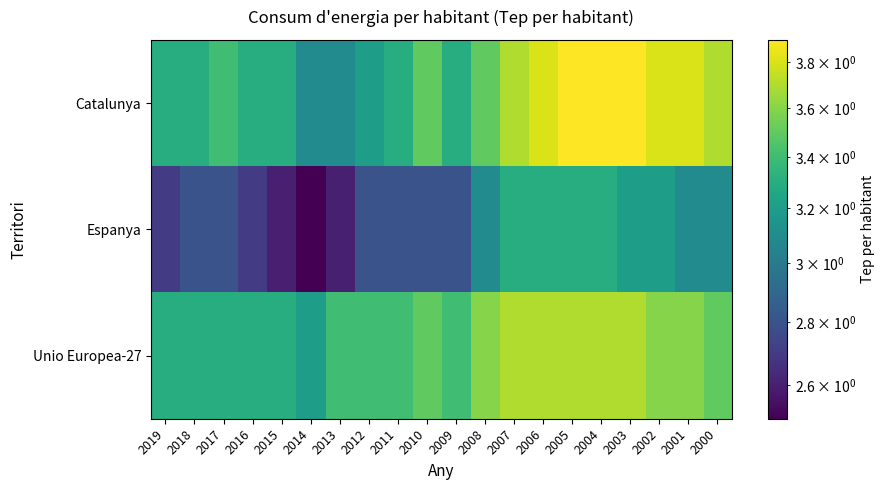

Which series has the largest total across all categories?

Catalunya